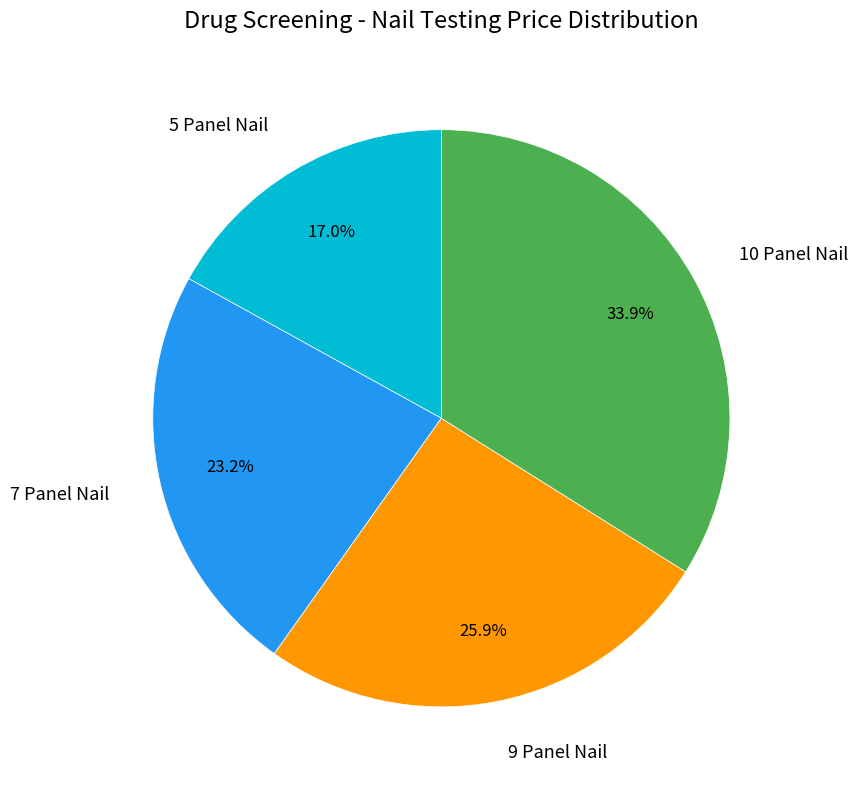

What is the smallest slice in the pie chart?

5 Panel Nail